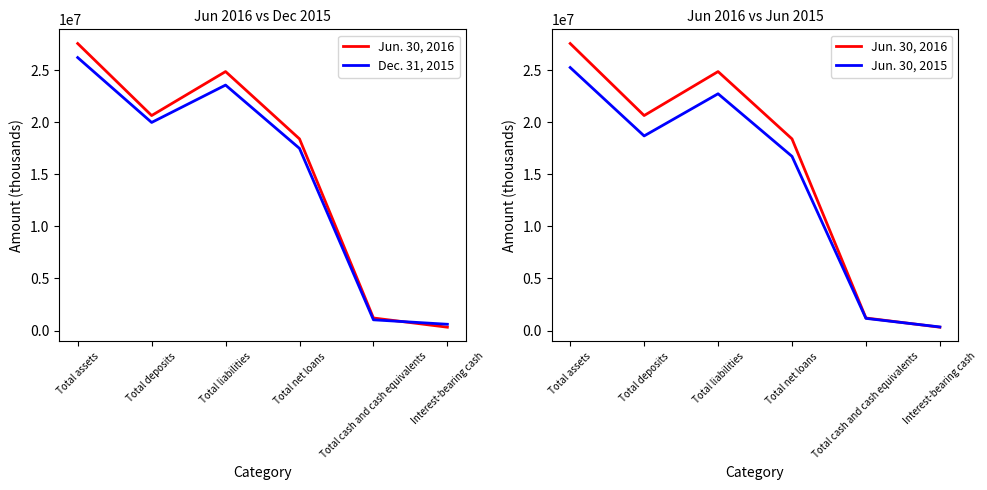

What is the maximum value for Dec. 31, 2015?

26192637